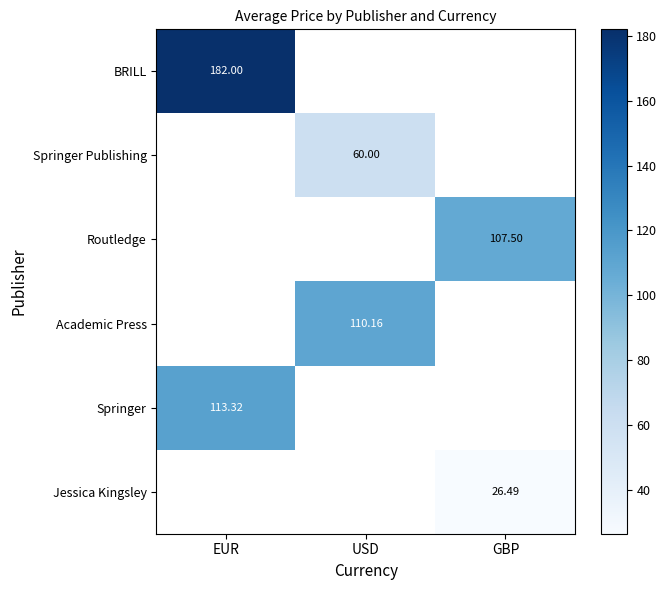

What is the maximum value shown in the chart?

182.0